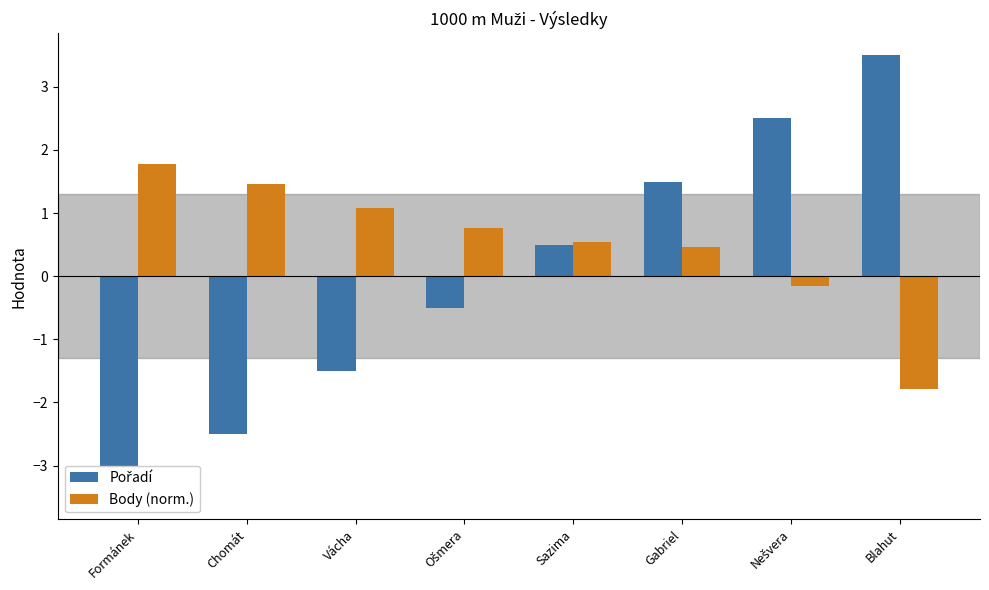

How many negative values does the Pořadí series have?

4